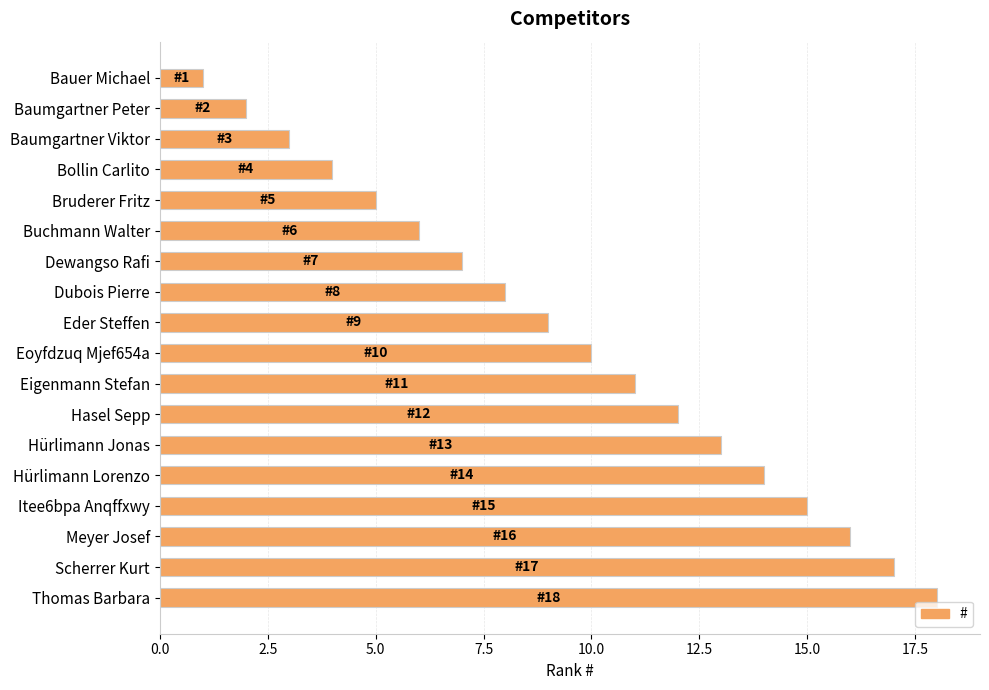

Which label corresponds to the largest value in the chart?

Thomas Barbara